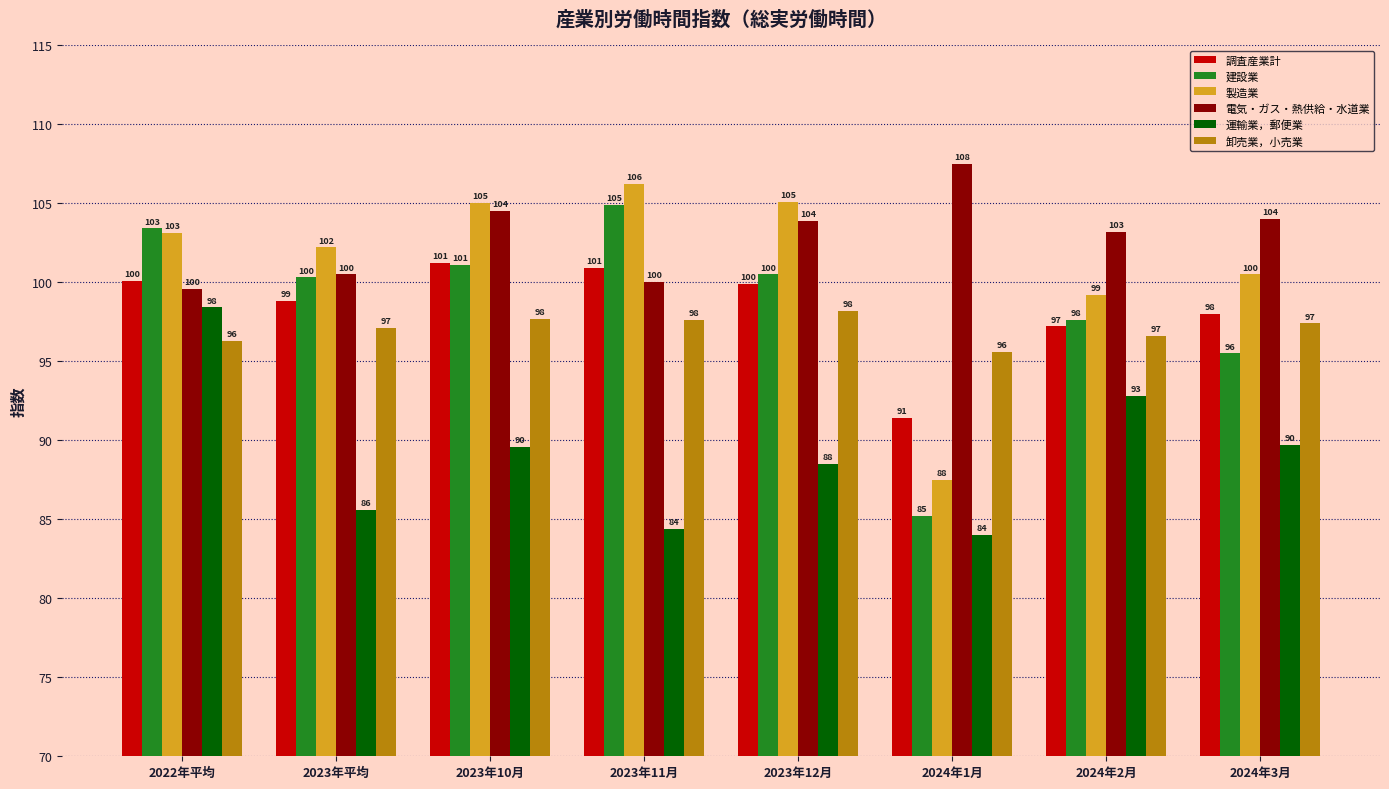

What is the difference between the second highest and minimum values in the 製造業 series?

17.6